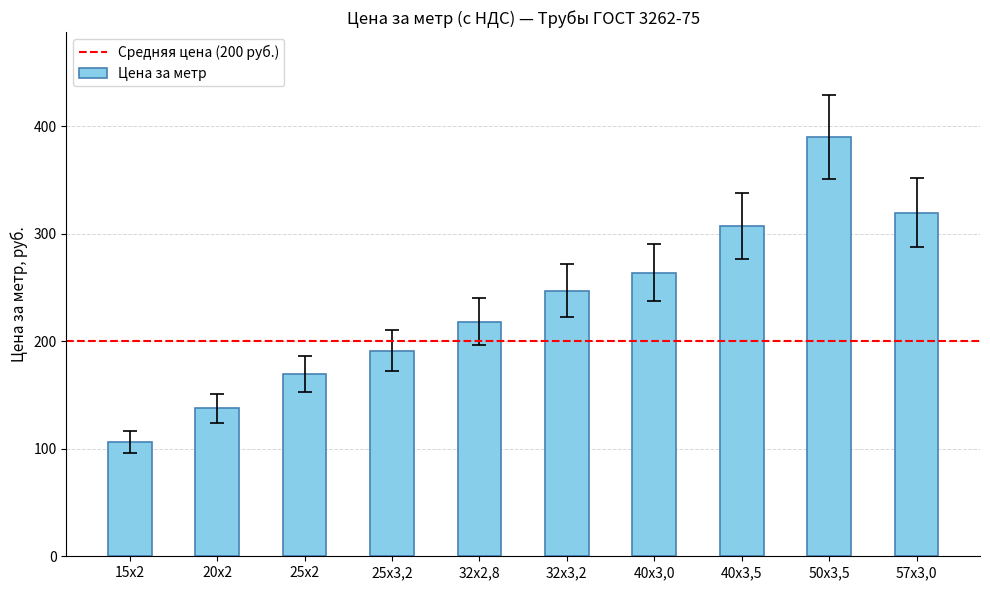

Read the value at 40х3,0.

263.7